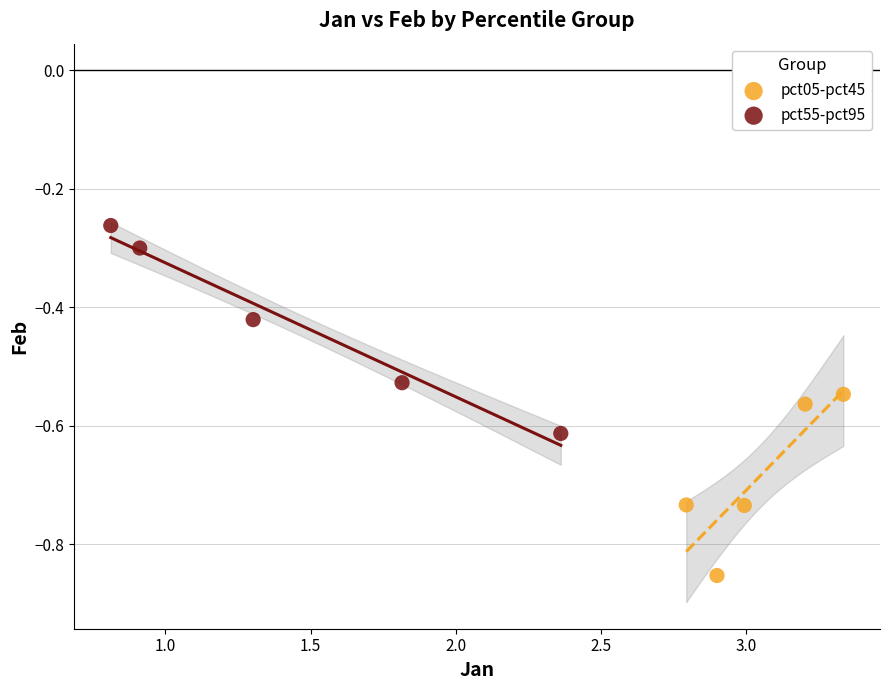

Which series contains the lowest Y value?

pct05-pct45